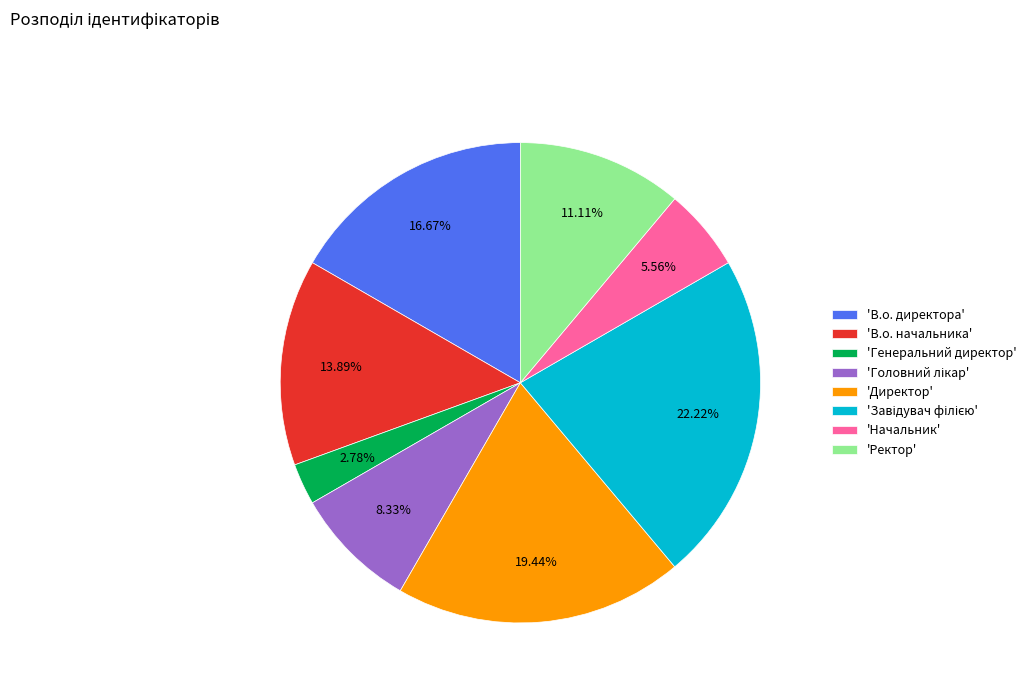

Which slice is the smallest?

'Генеральний директор'